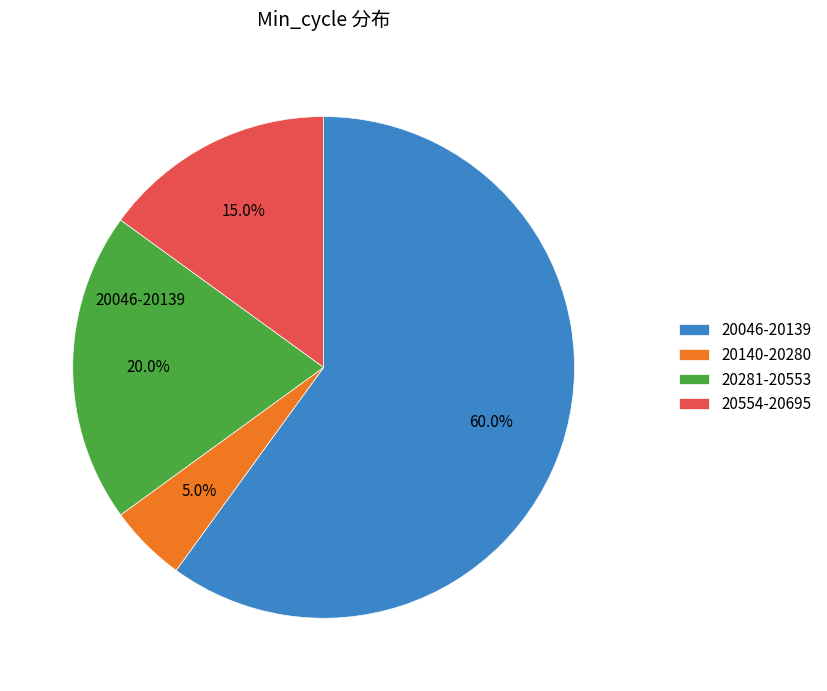

Is there a majority slice in this chart?

Yes